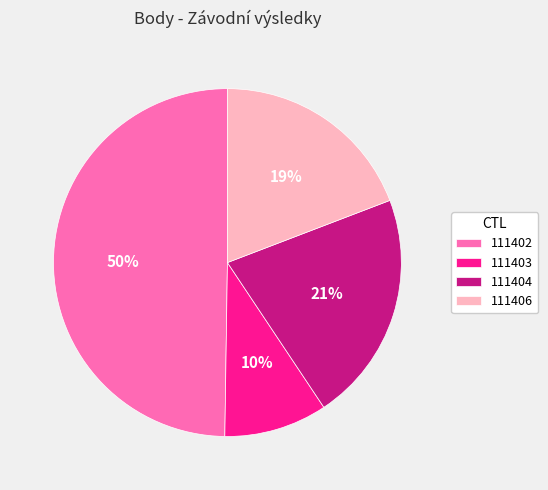

What is the largest slice in the pie chart?

111402